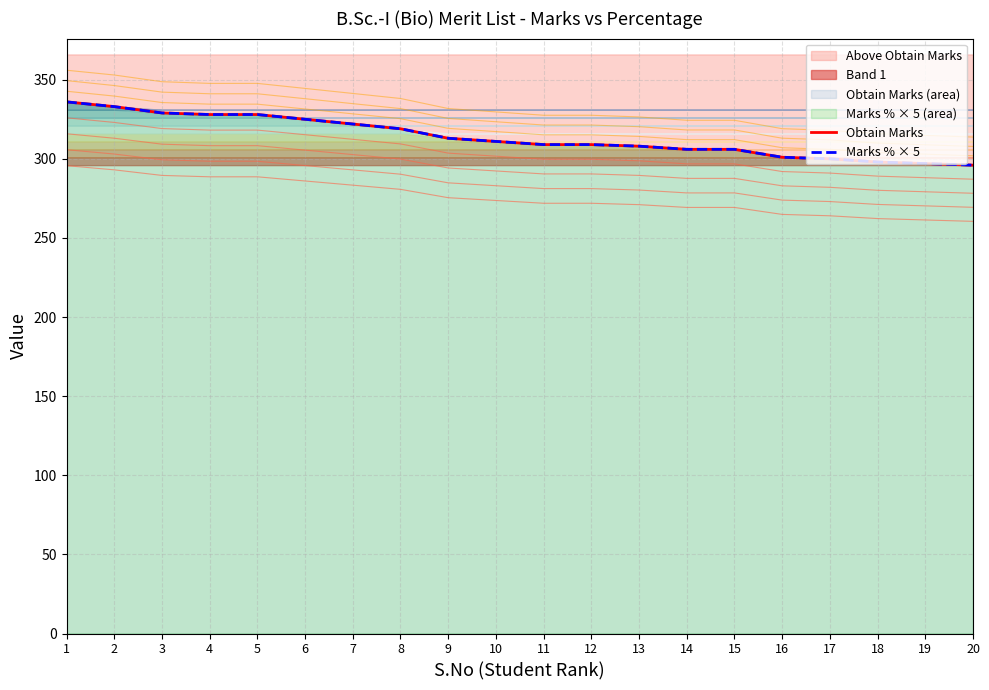

The Marks % × 5 series shows 501 at 18. True or false?

False